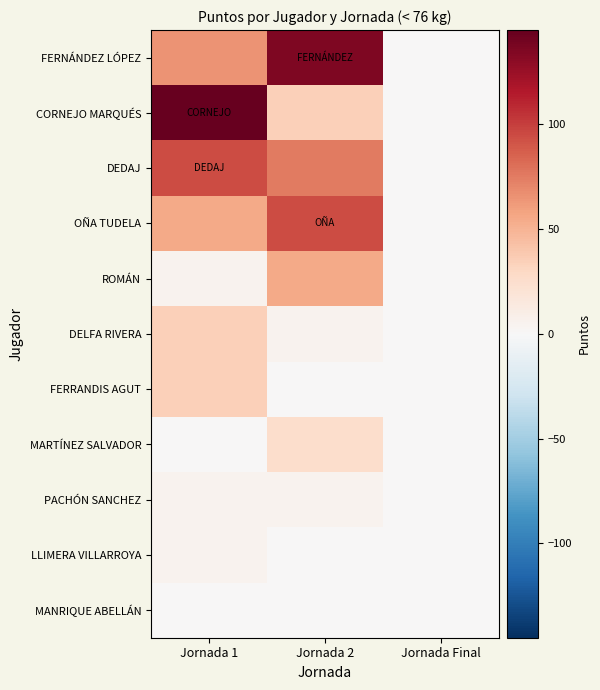

Count the number of categories in the chart.

3